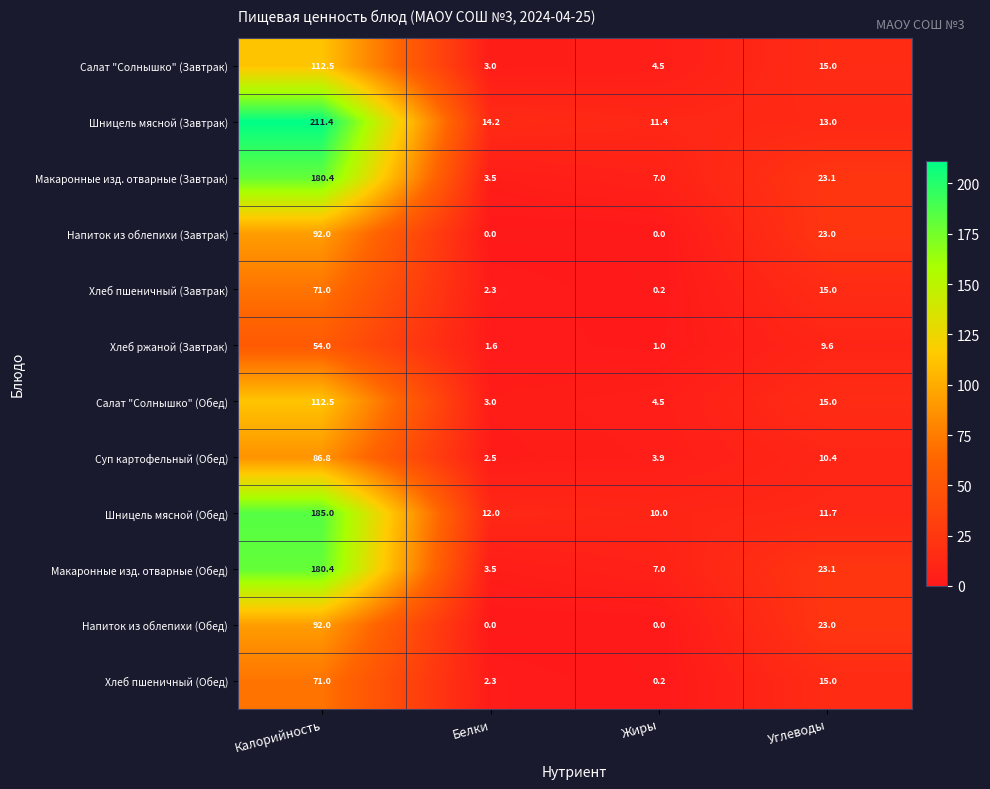

What is the difference between the highest and lowest values at Жиры?

11.4